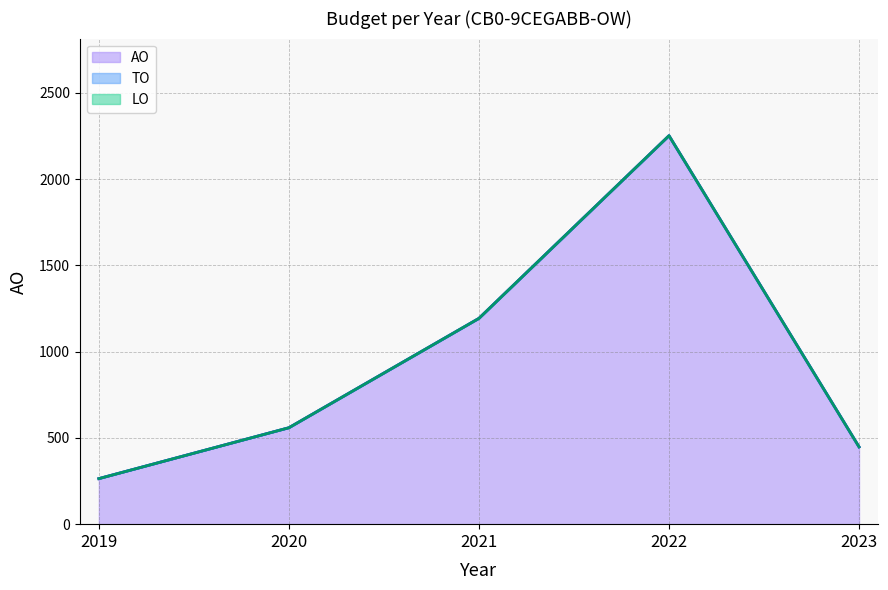

Which series has the largest total across all categories?

AO